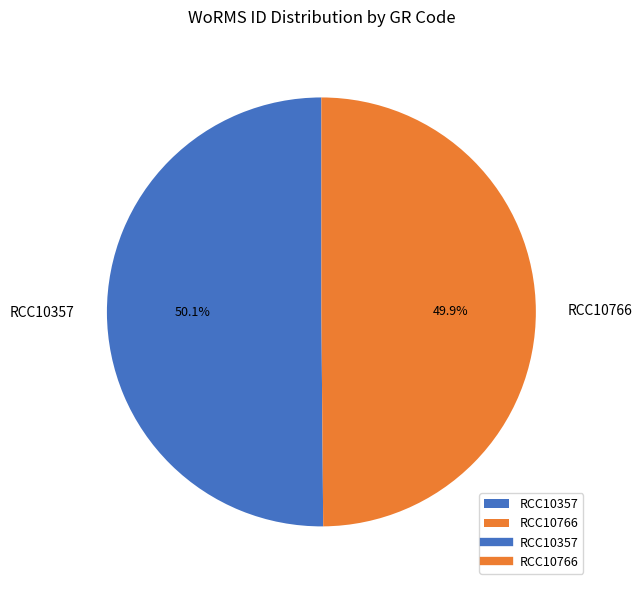

To the nearest percent, what percentage of the pie is RCC10766?

50%